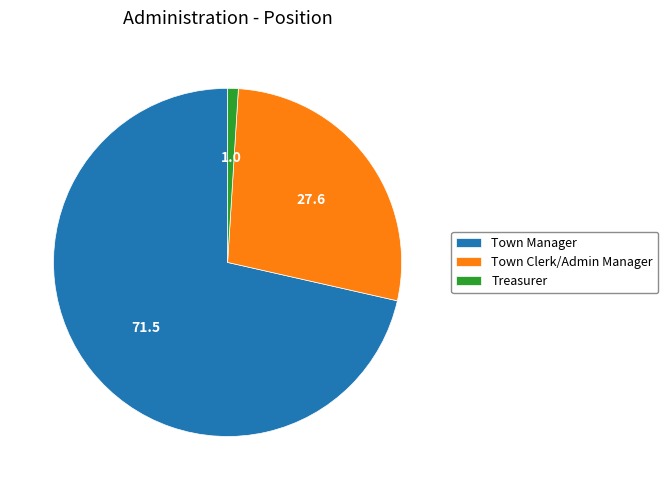

Rank the categories by value from highest to lowest.

Town Manager, Town Clerk/Admin Manager, Treasurer